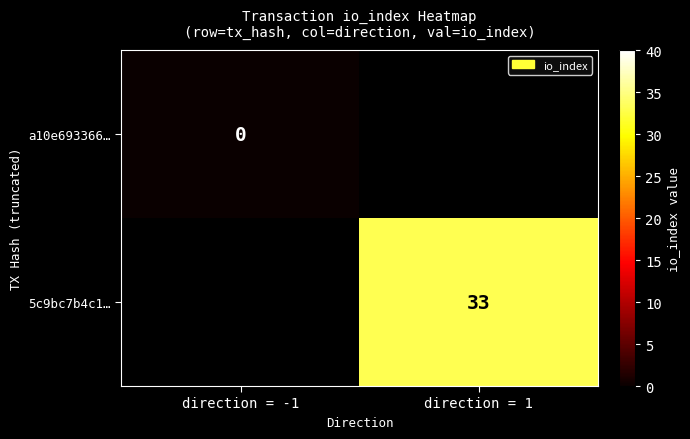

Which category has the highest value in the a10e693366… series?

direction = -1